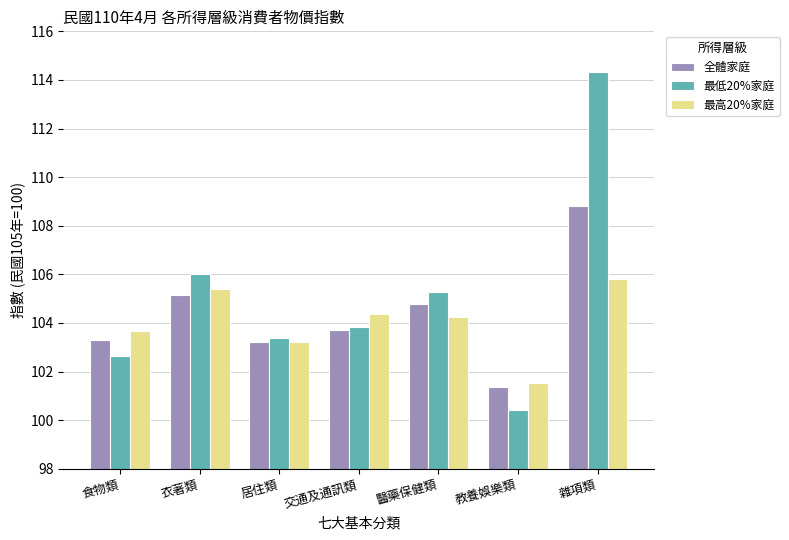

What is the difference between the second highest and minimum values in the 最低20%家庭 series?

5.6